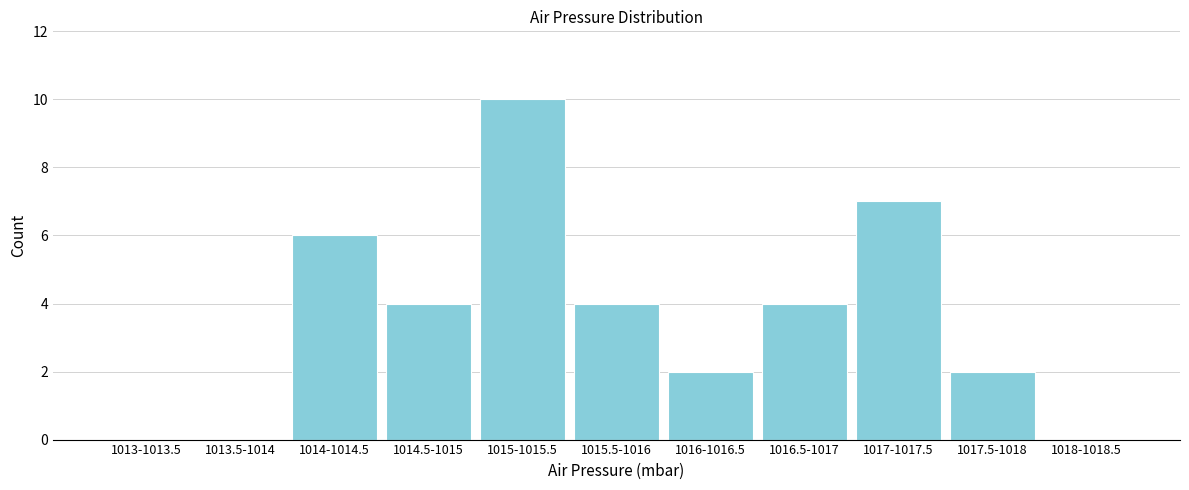

Reading right to left, extract all data points from this chart.

1018-1018.5=0	1017.5-1018=2	1017-1017.5=7	1016.5-1017=4	1016-1016.5=2	1015.5-1016=4	1015-1015.5=10	1014.5-1015=4	1014-1014.5=6	1013.5-1014=0	1013-1013.5=0